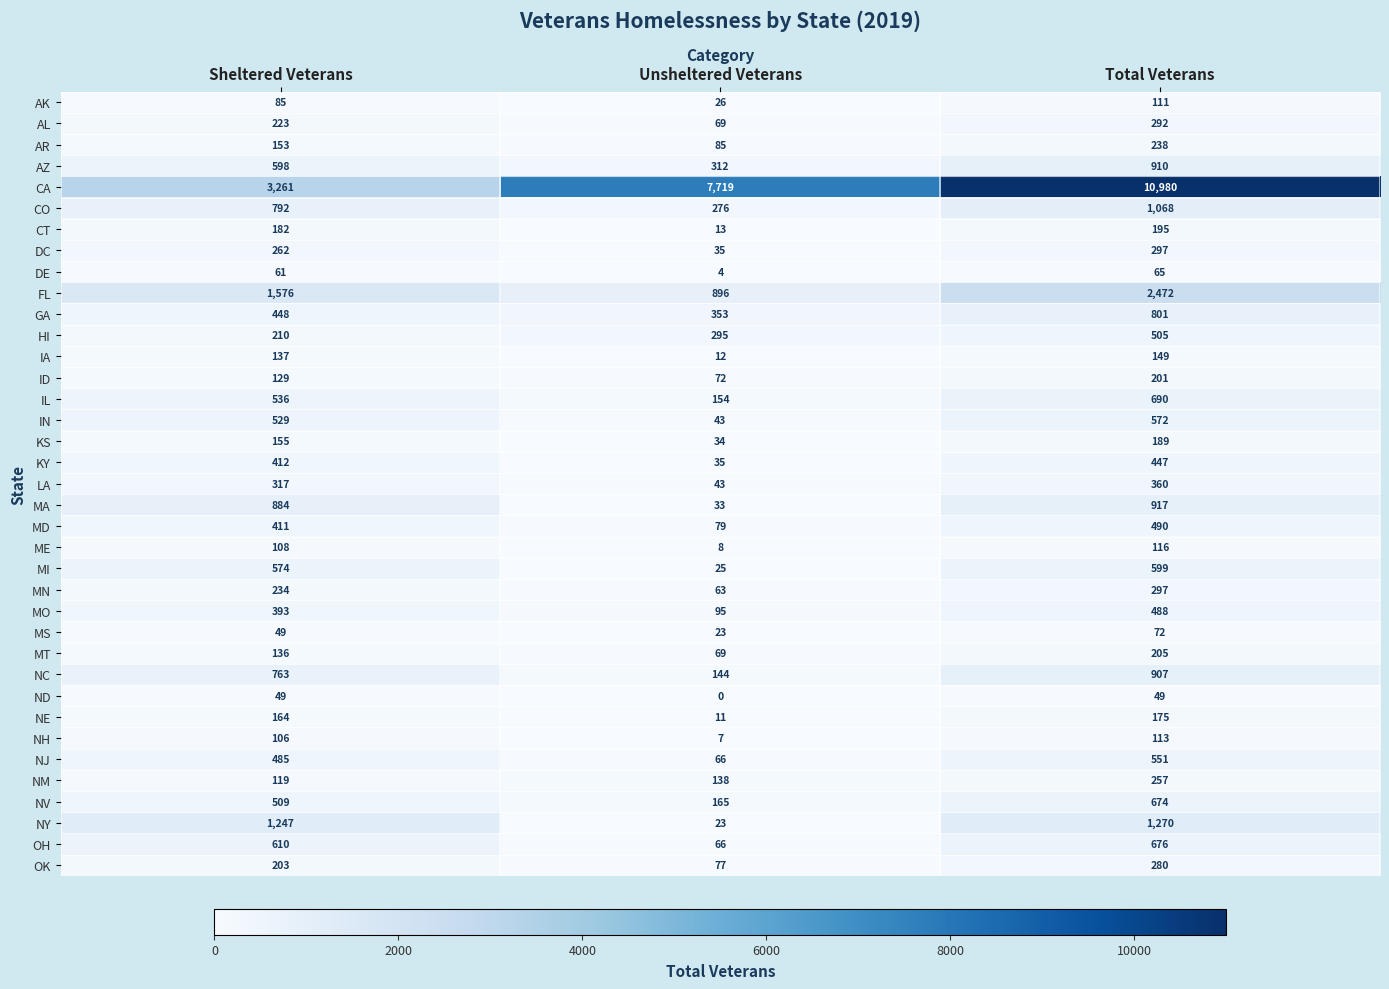

Count the number of data series in this chart.

37